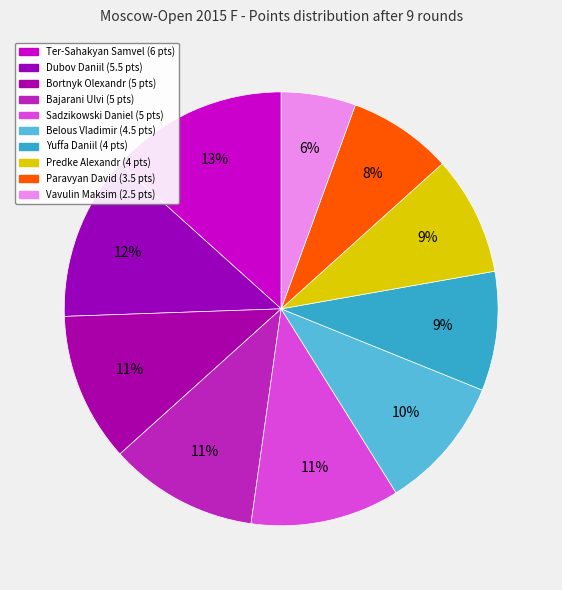

Which category has the biggest portion of the pie?

Ter-Sahakyan Samvel